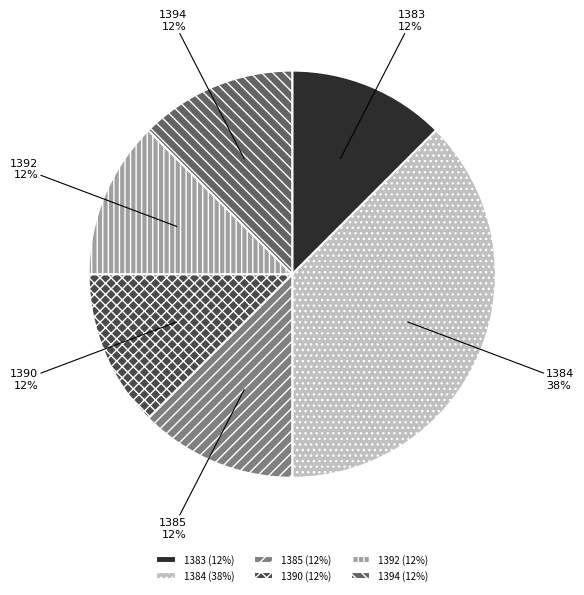

Does any single category account for the majority?

No